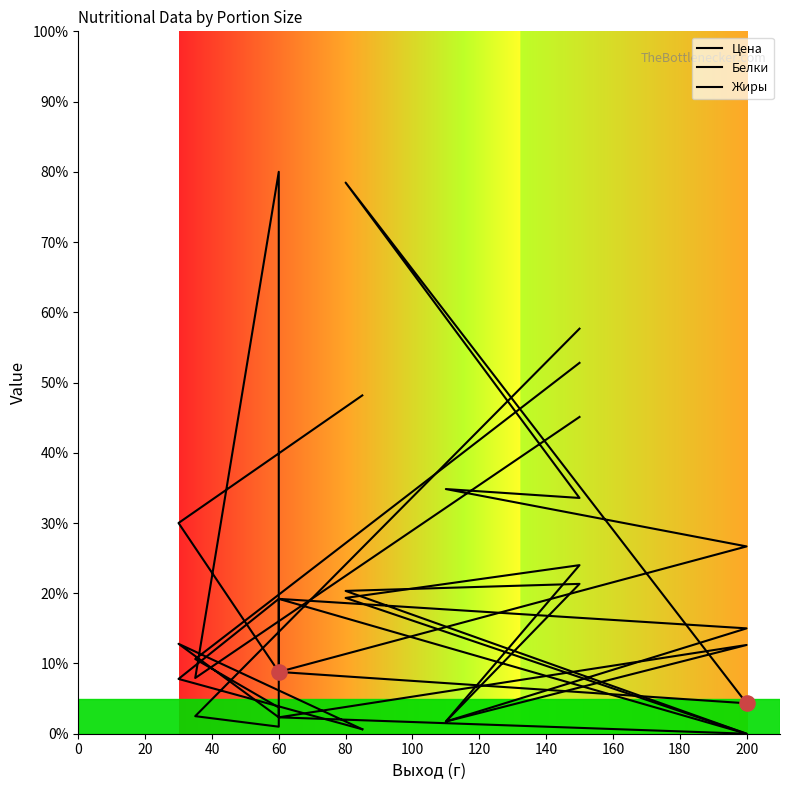

What are all the series names shown in the legend?

Цена, Белки, Жиры